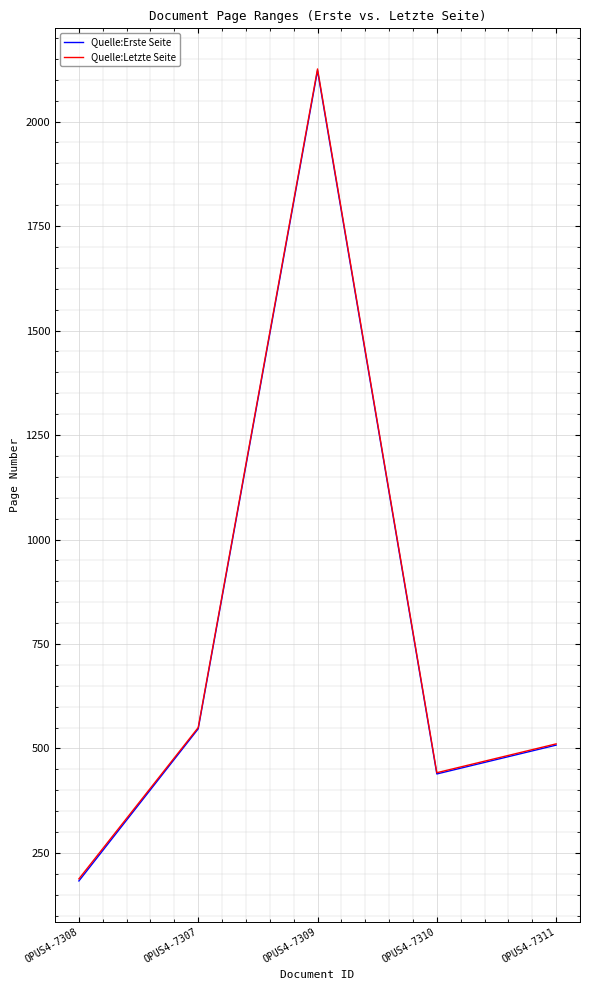

True or false: Quelle:Erste Seite and Quelle:Letzte Seite intersect in this chart.

False